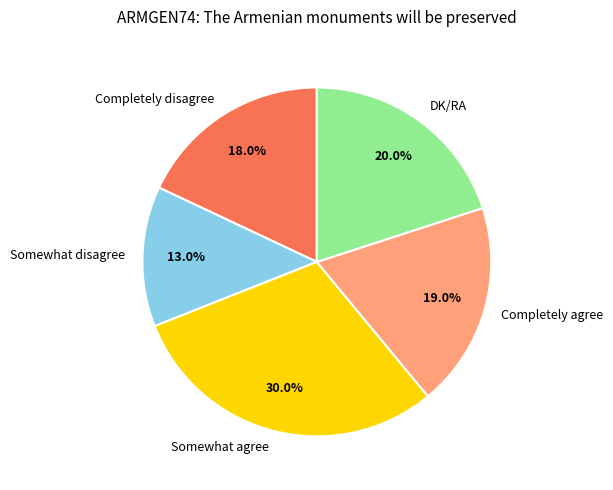

How many segments does this pie chart have?

5